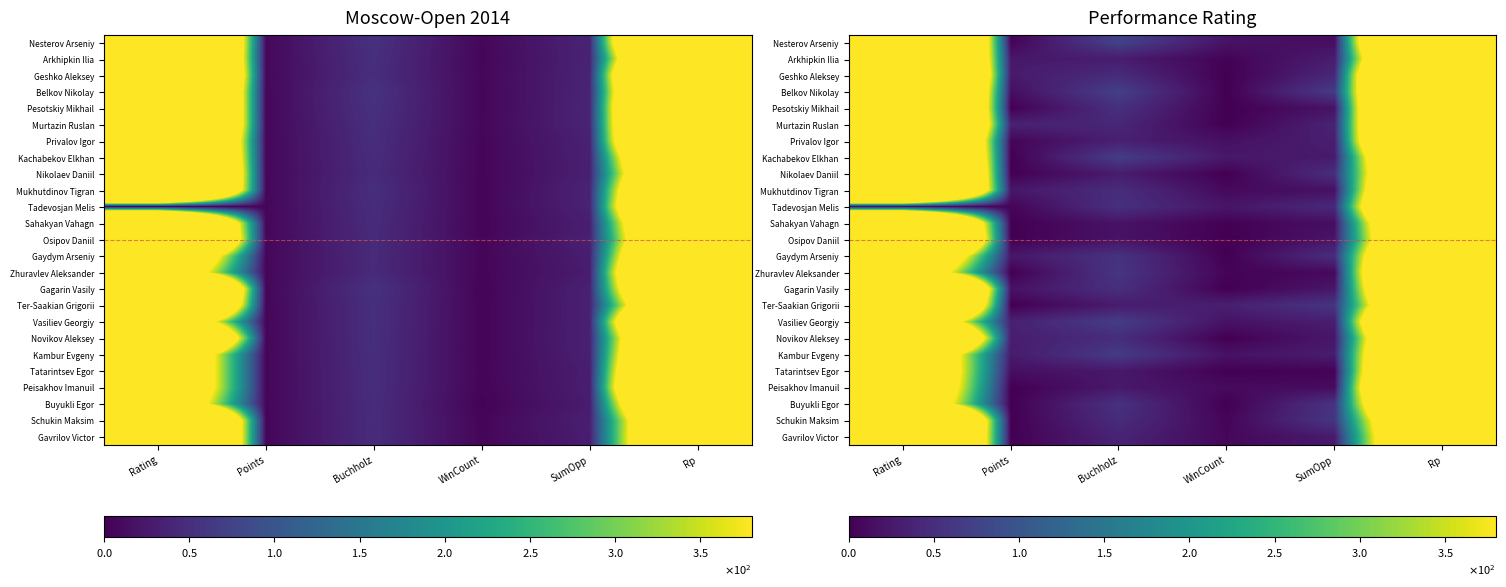

At which category does the chart reach its peak across all series?

Rating